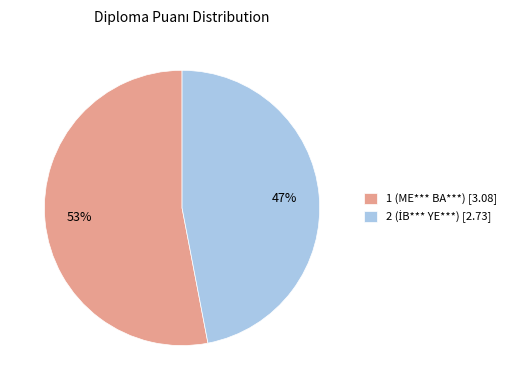

Is it true that 1 (ME*** BA***) [3.08] is 53% of the pie?

True